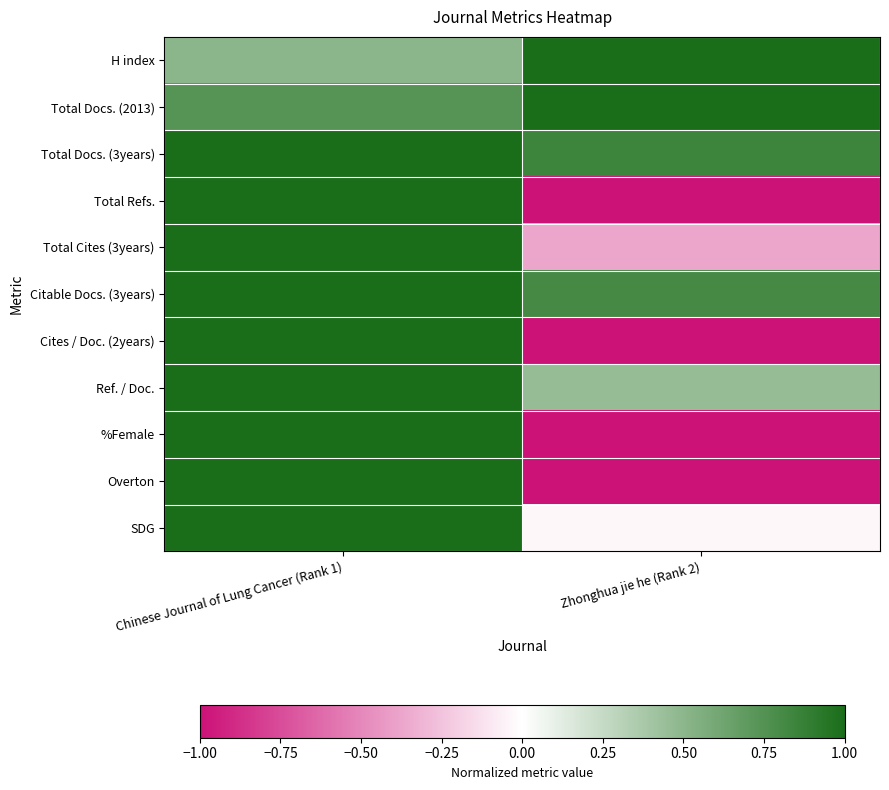

At Zhonghua jie he (Rank 2), list the series in order from largest to smallest.

H index, Total Docs. (2013), Total Docs. (3years), Citable Docs. (3years), Ref. / Doc., SDG, Total Cites (3years), Total Refs., Cites / Doc. (2years), %Female, Overton